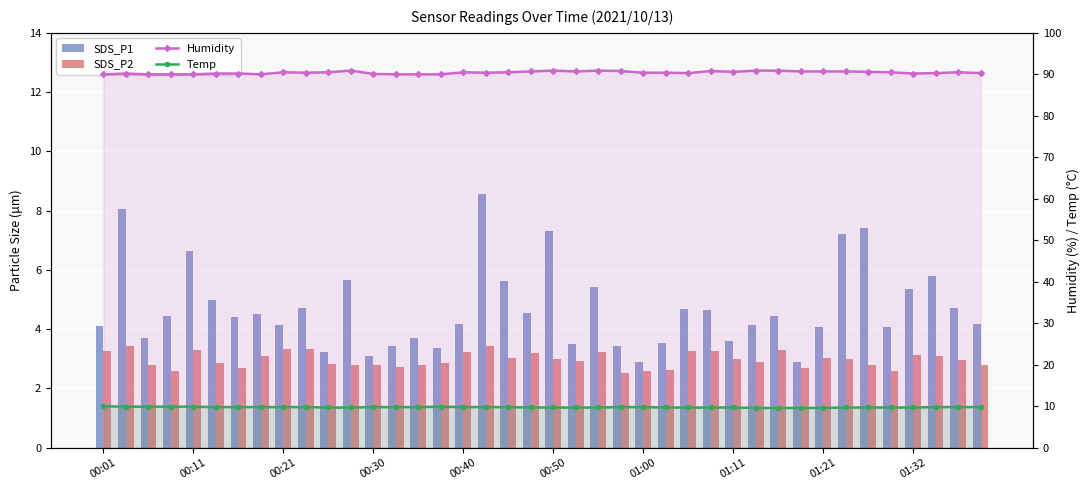

What is the value of the SDS_P2 bar at the 24th from the left?

2.5